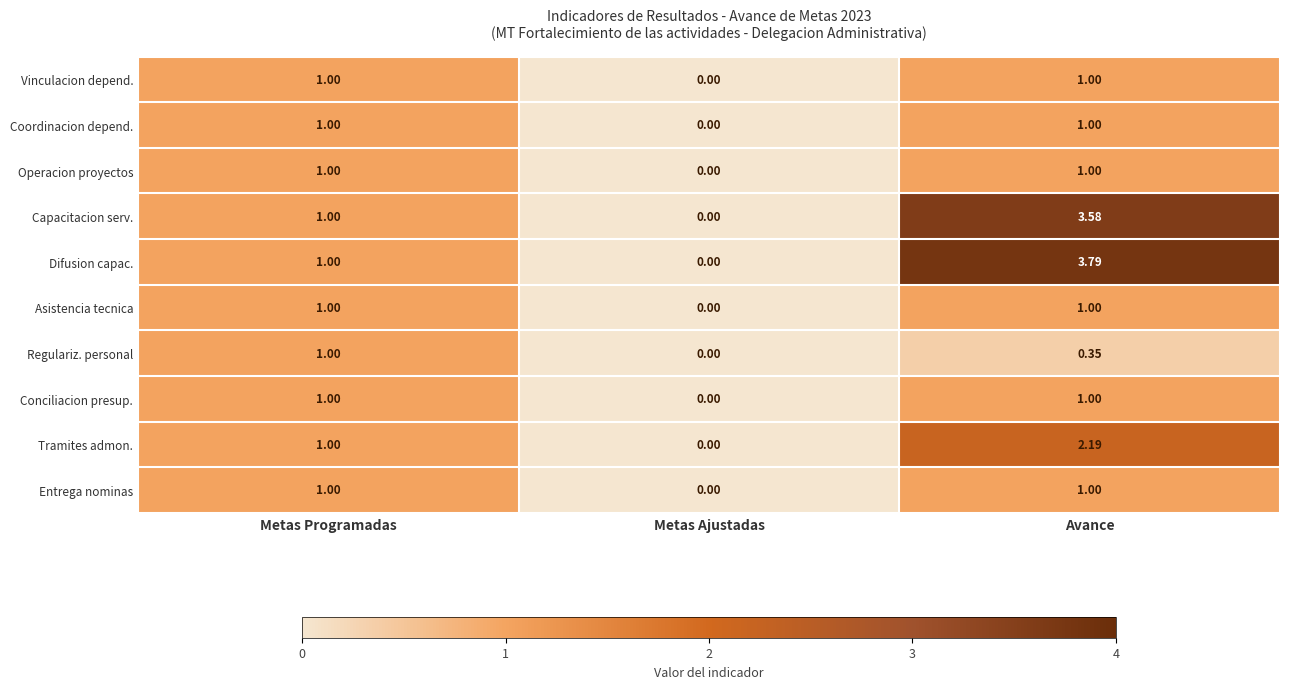

Where is Tramites admon. nearest to the value 1?

Metas Programadas